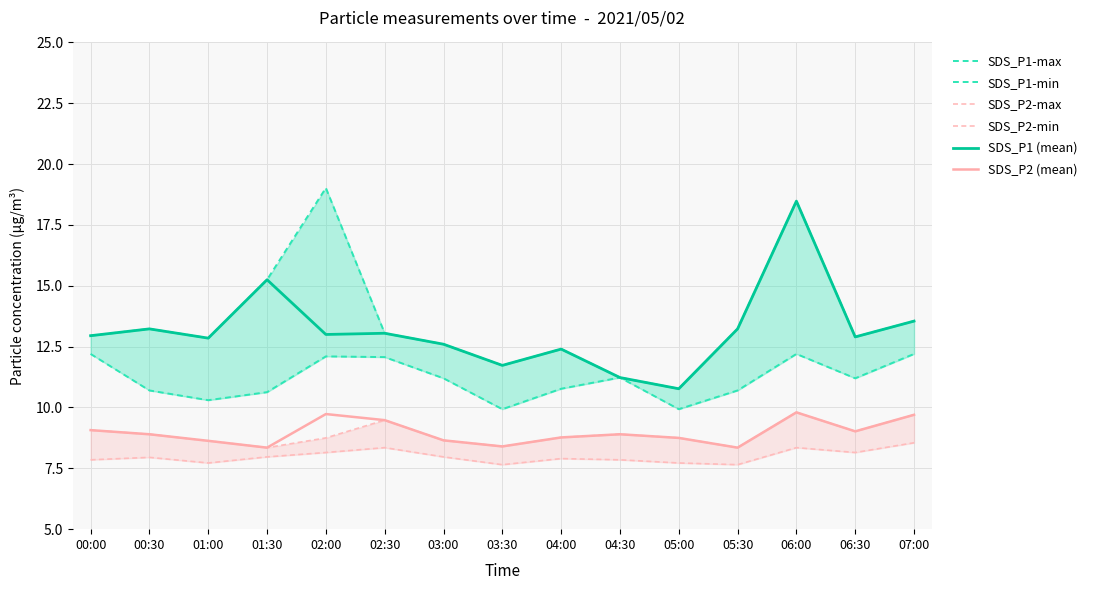

What is the value of the SDS_P2-max point at the 8th from the left?

8.4